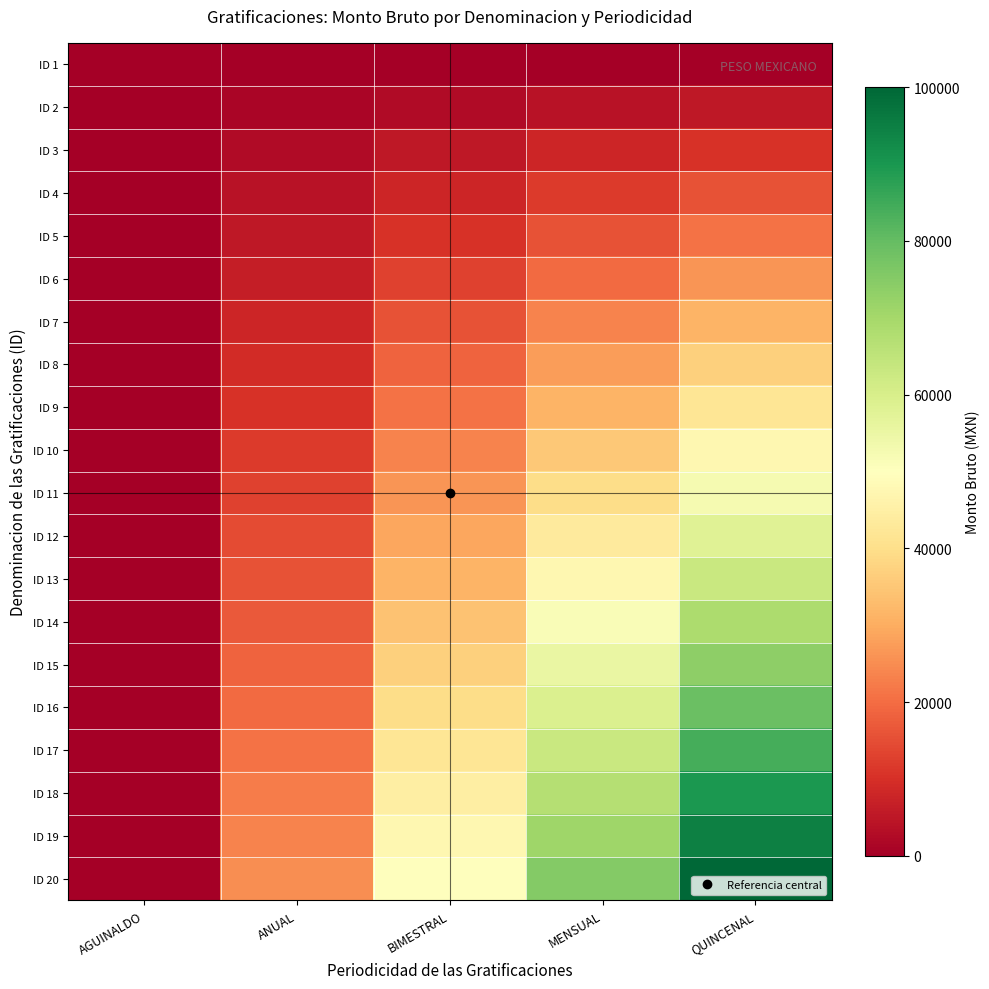

Between AGUINALDO and QUINCENAL, which series saw the biggest shift?

ID 20